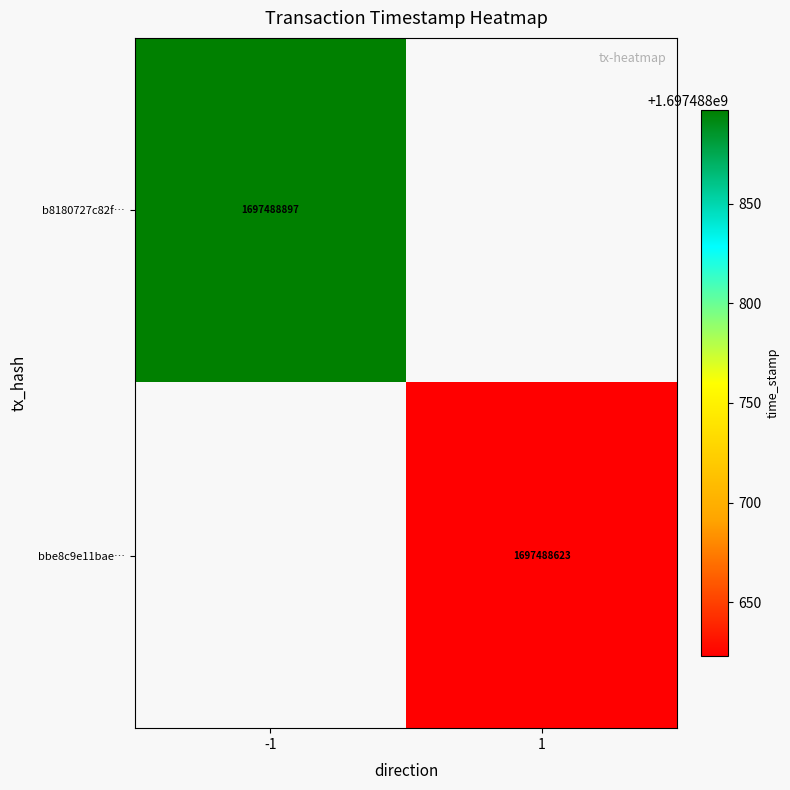

Which series has the widest spread of values?

b8180727c82fcf5b9193633bbc3fe63afa170bd